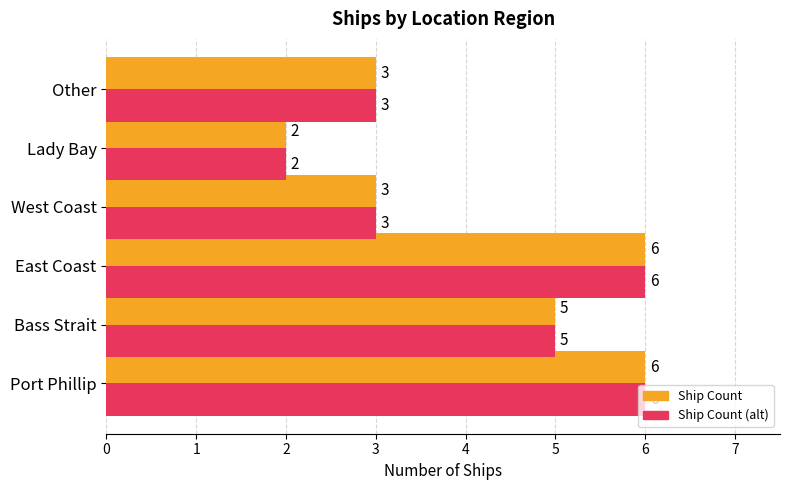

How many categories are shown in the chart?

6